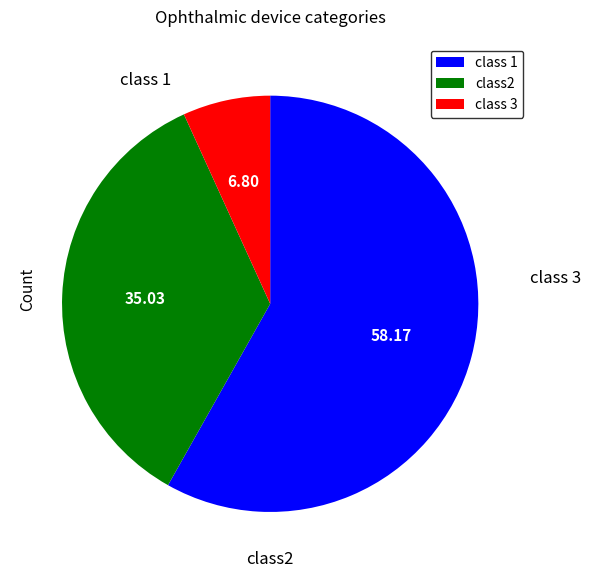

Is there any slice that represents more than half of the pie?

Yes